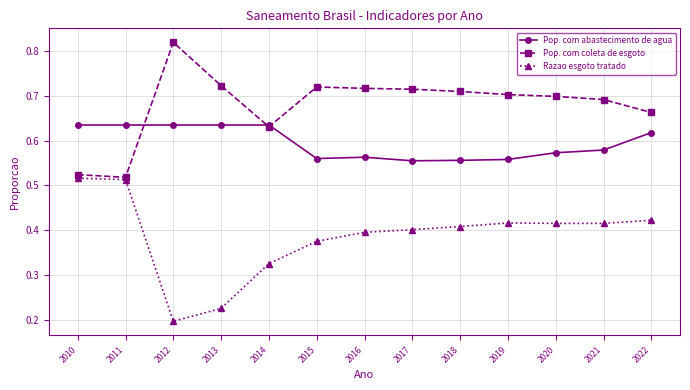

Where is Razao esgoto tratado nearest to the value 0?

2012